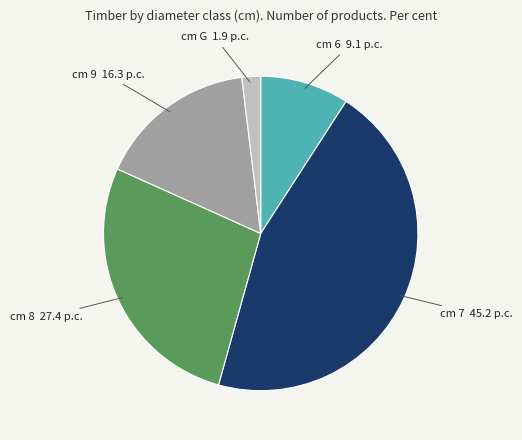

Is there a majority slice in this chart?

No